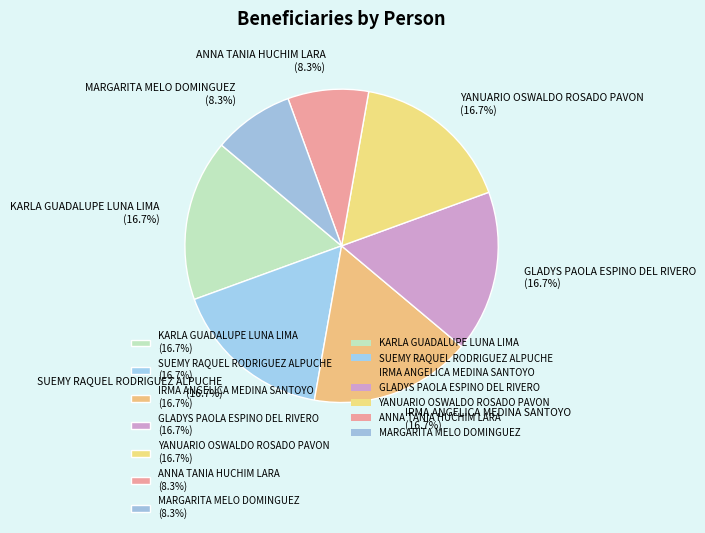

How many slices are in this pie chart?

7